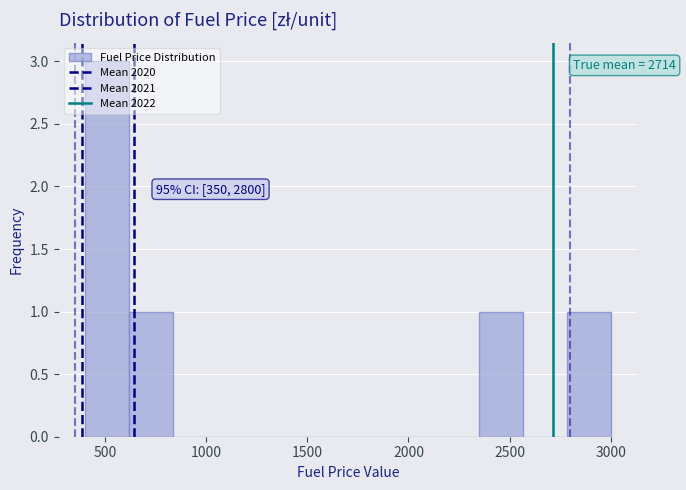

Over which range of the x-axis is the bar tallest?

400 to 600